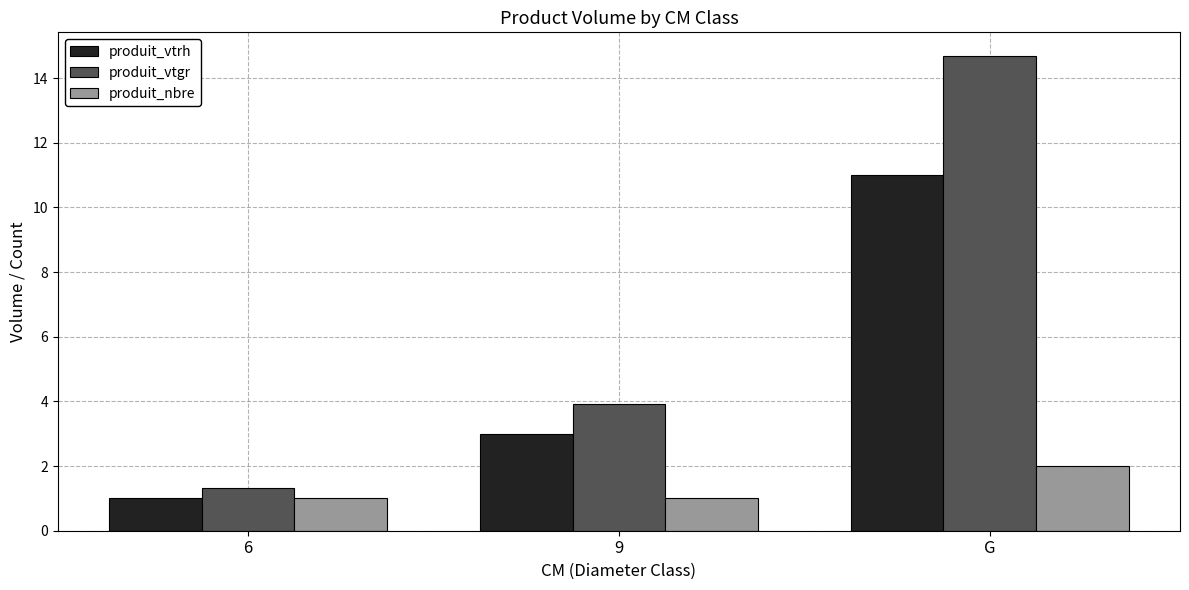

Is the value of produit_vtgr at 6 greater than the value of produit_nbre at G?

No